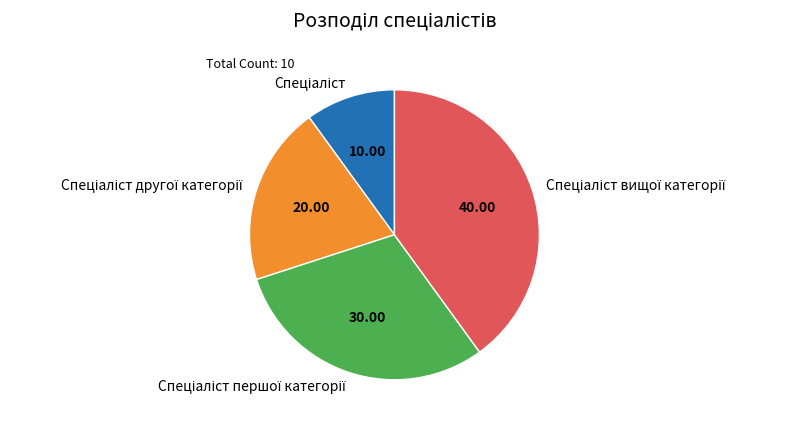

Does any single category account for the majority?

No